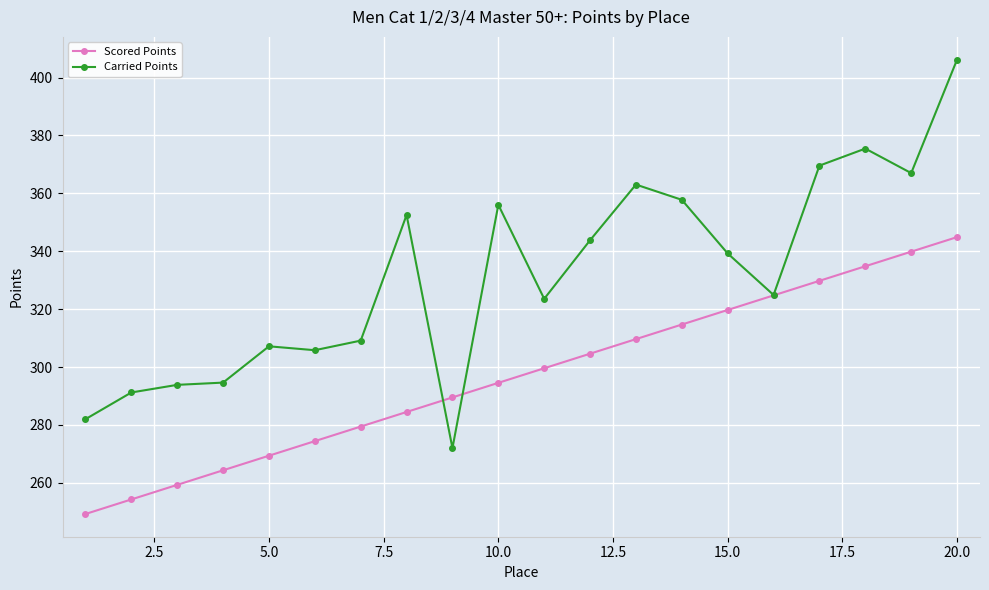

What is the maximum value for Scored Points?

344.9